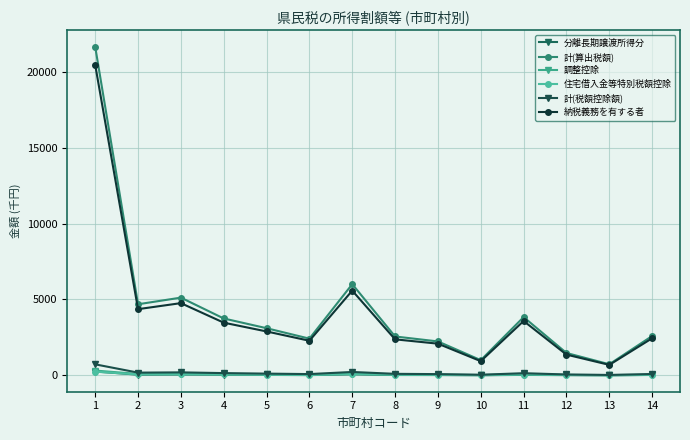

True or false: 分離長期譲渡所得分 and 納税義務を有する者 cross at least once.

False